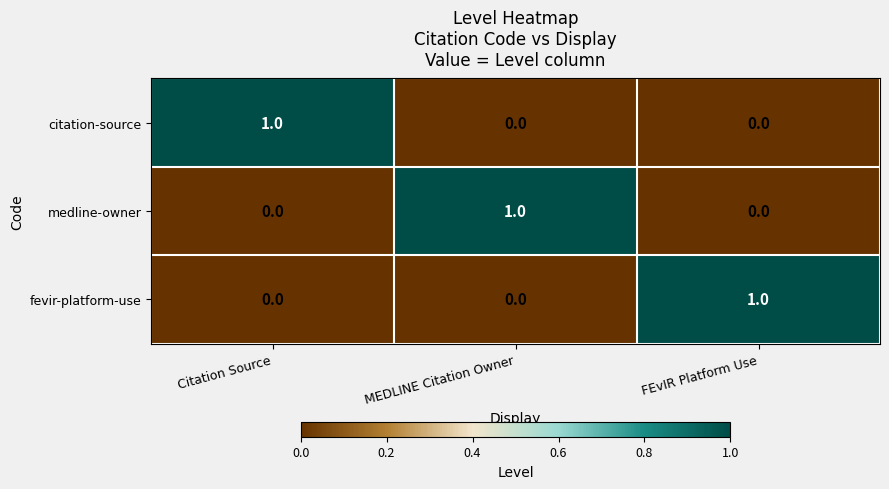

At which label does fevir-platform-use reach its peak?

FEvIR Platform Use